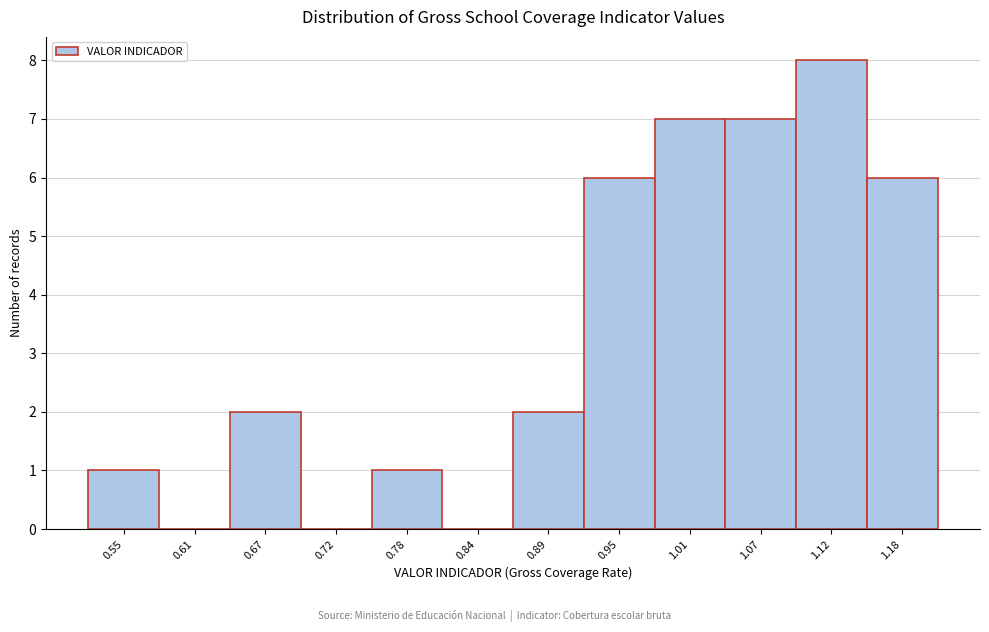

What is the height of the bar covering 0.87 to 0.92 on the x-axis? Neither the bar edges nor the heights are printed on the chart, so give them approximately, as read against the axes.

2